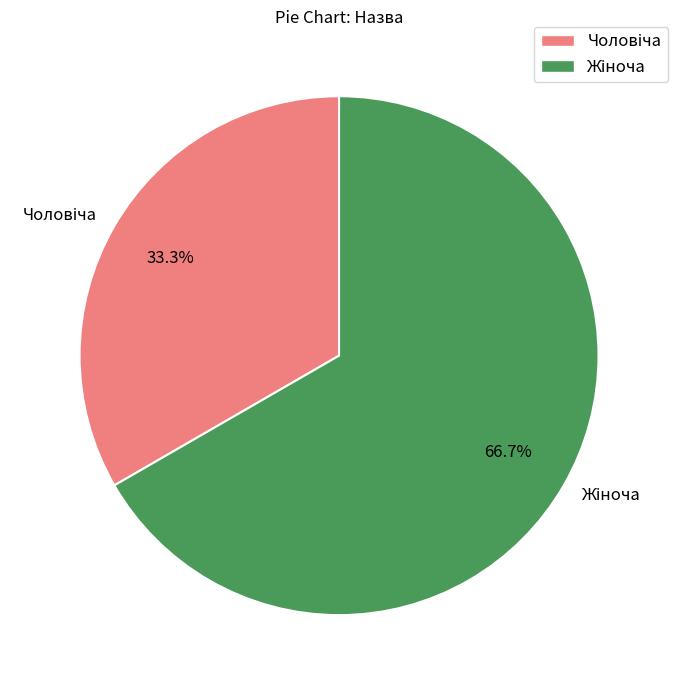

Does any single category account for the majority?

Yes